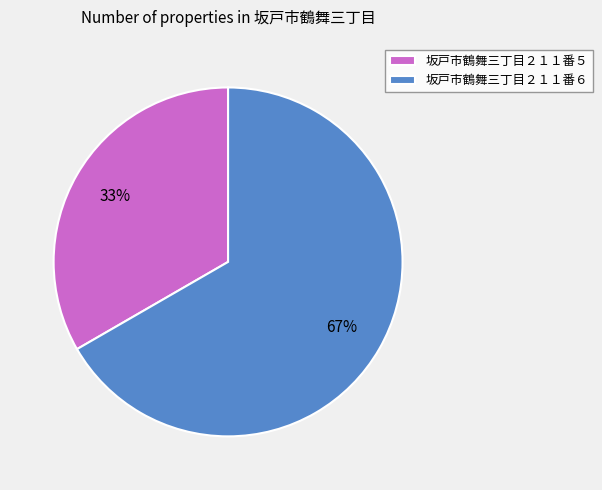

What percentage is the 坂戸市鶴舞三丁目２１１番５ slice, to the nearest percent?

33%